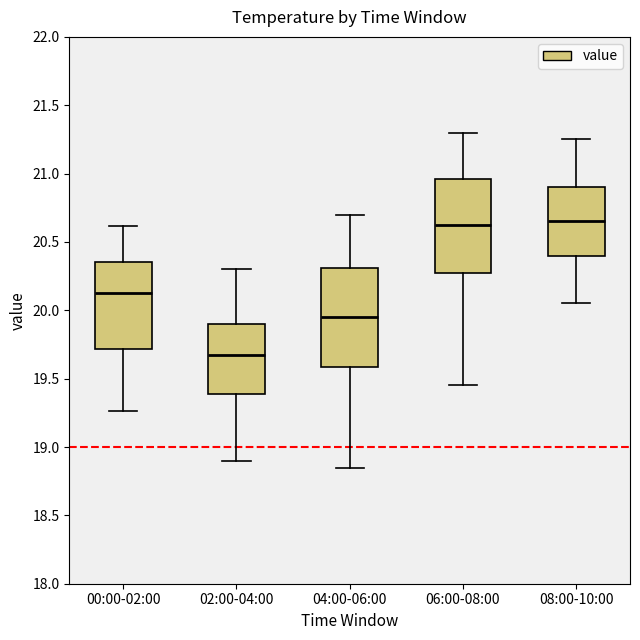

Reading left to right, read every box against the y-axis: the position of its median line, the range the box covers, and the ends of its whiskers. The values are not printed on the chart, so give them approximately, as read against the axis.

00:00-02:00: median 20.15, box 19.70 to 20.35, whiskers 19.25 to 20.60
02:00-04:00: median 19.70, box 19.40 to 19.90, whiskers 18.90 to 20.30
04:00-06:00: median 19.95, box 19.60 to 20.30, whiskers 18.85 to 20.70
06:00-08:00: median 20.65, box 20.30 to 20.95, whiskers 19.45 to 21.30
08:00-10:00: median 20.65, box 20.40 to 20.90, whiskers 20.05 to 21.25